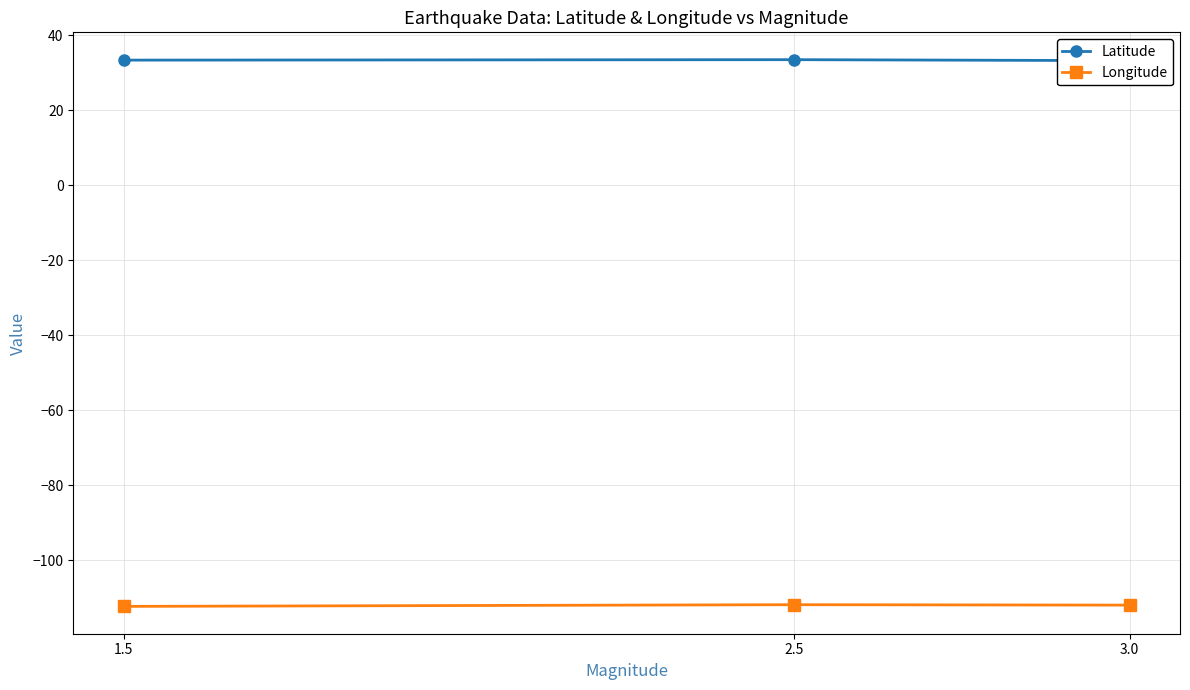

Which has a higher value, 3.0 or 2.5?

2.5